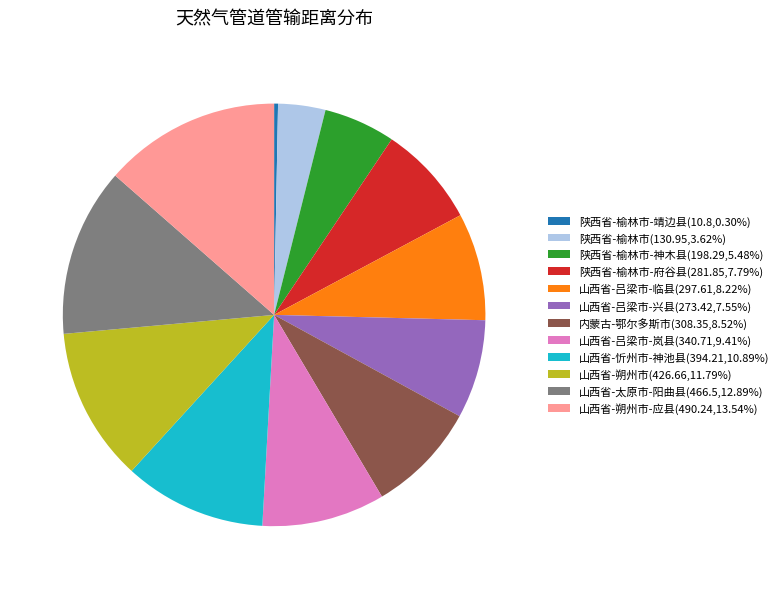

What is the ratio of the value at 陕西省-榆林市(130.95,3.62%) to the value at 陕西省-榆林市-靖边县(10.8,0.30%)?

12.1